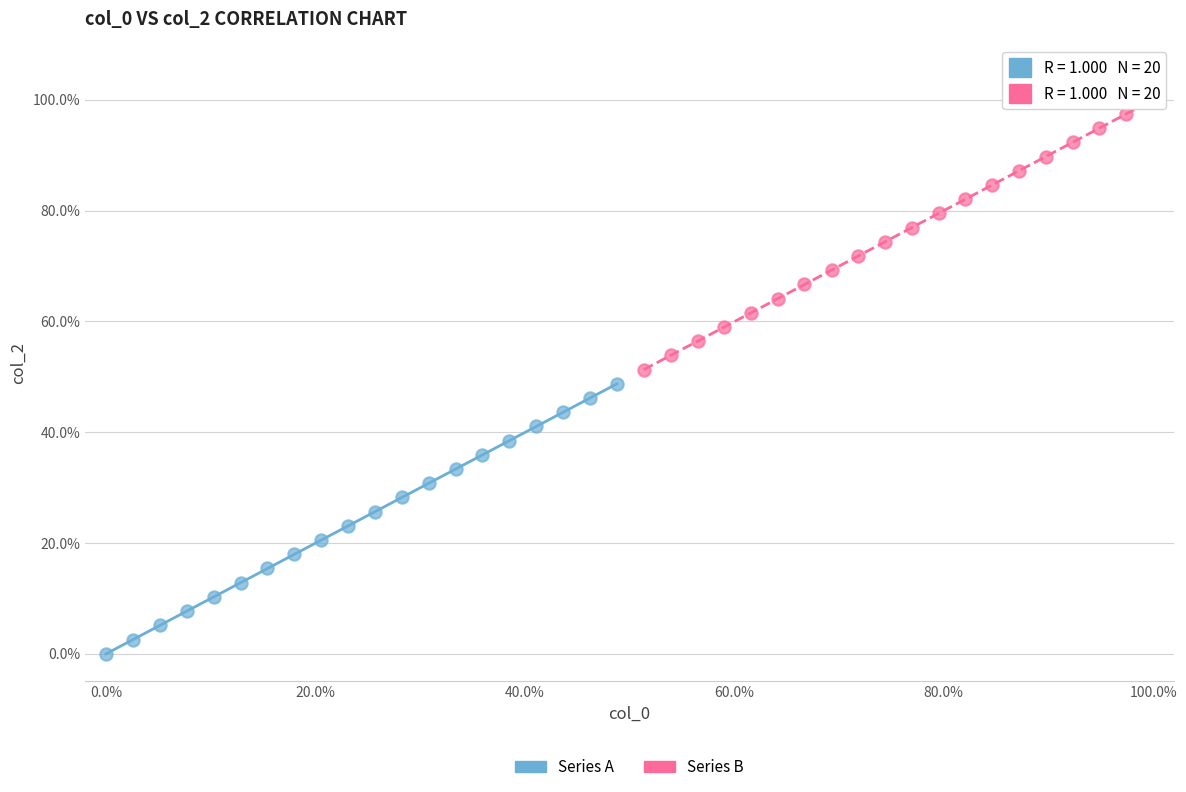

Which series contains the highest Y value?

Series B